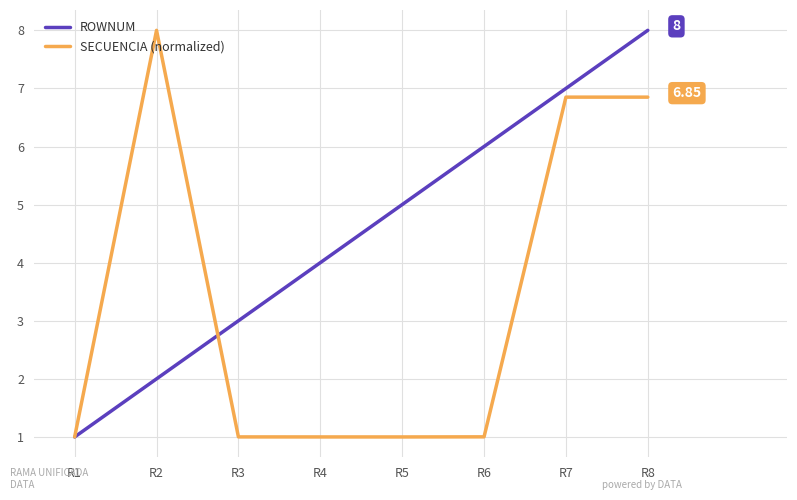

The value of ROWNUM at R1 is 1.0. True or false?

True